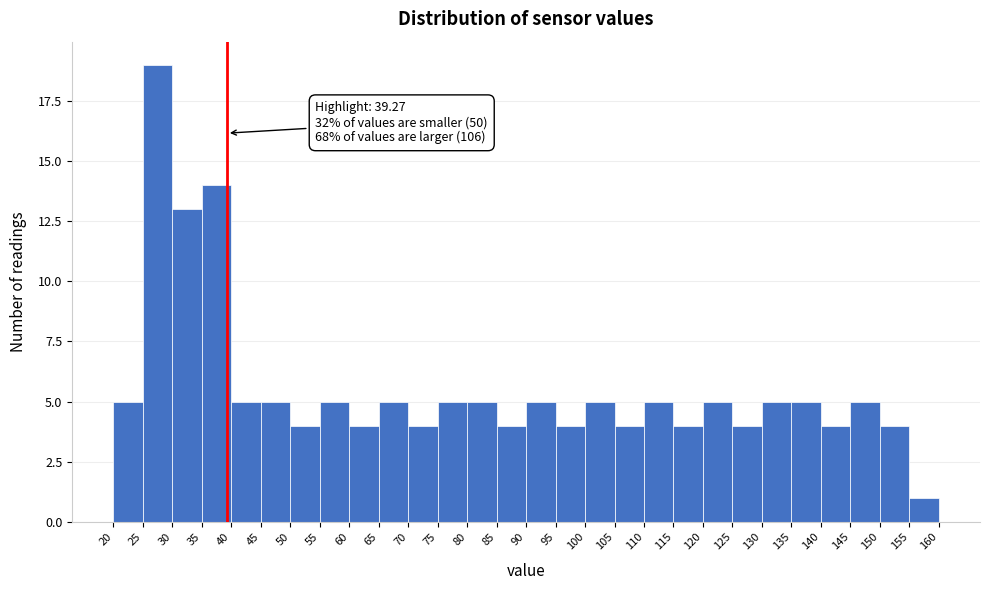

Over which range of the x-axis is the bar tallest?

25 to 30